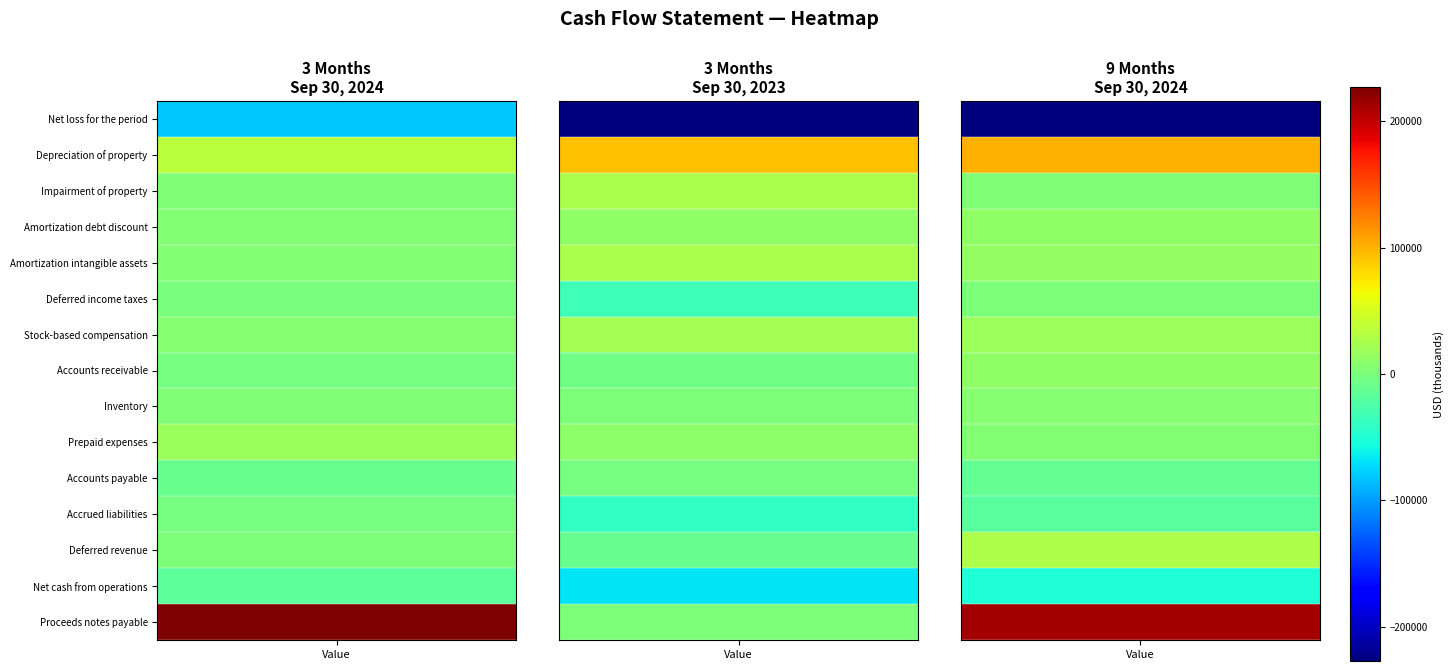

What is the sum of the Net loss for the period values at 3 and 0?

-95120